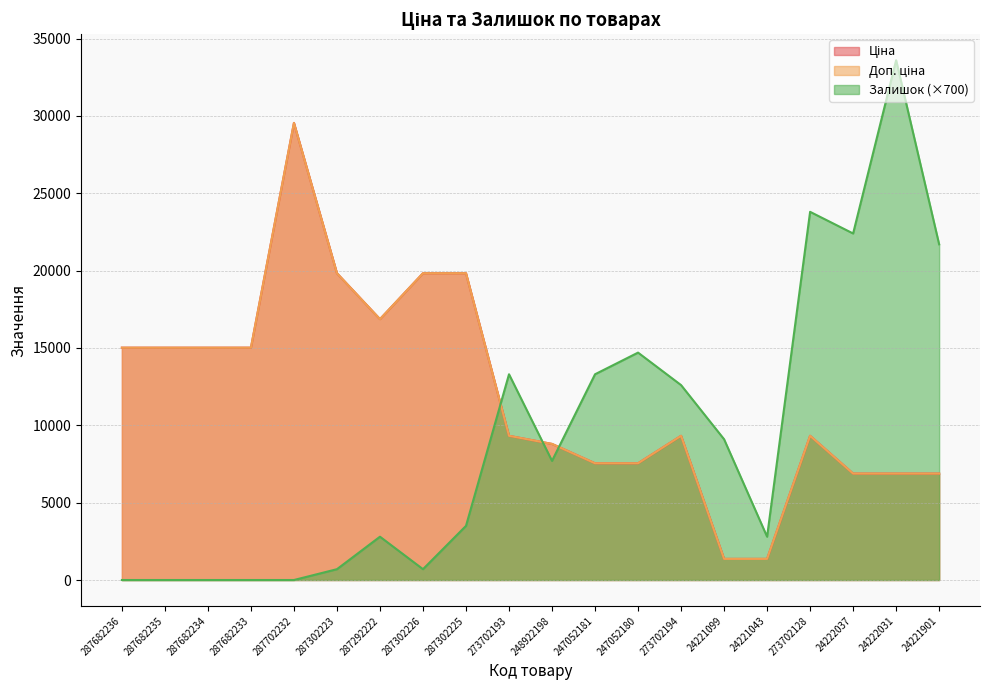

At which category does Ціна reach its first local peak?

287702232